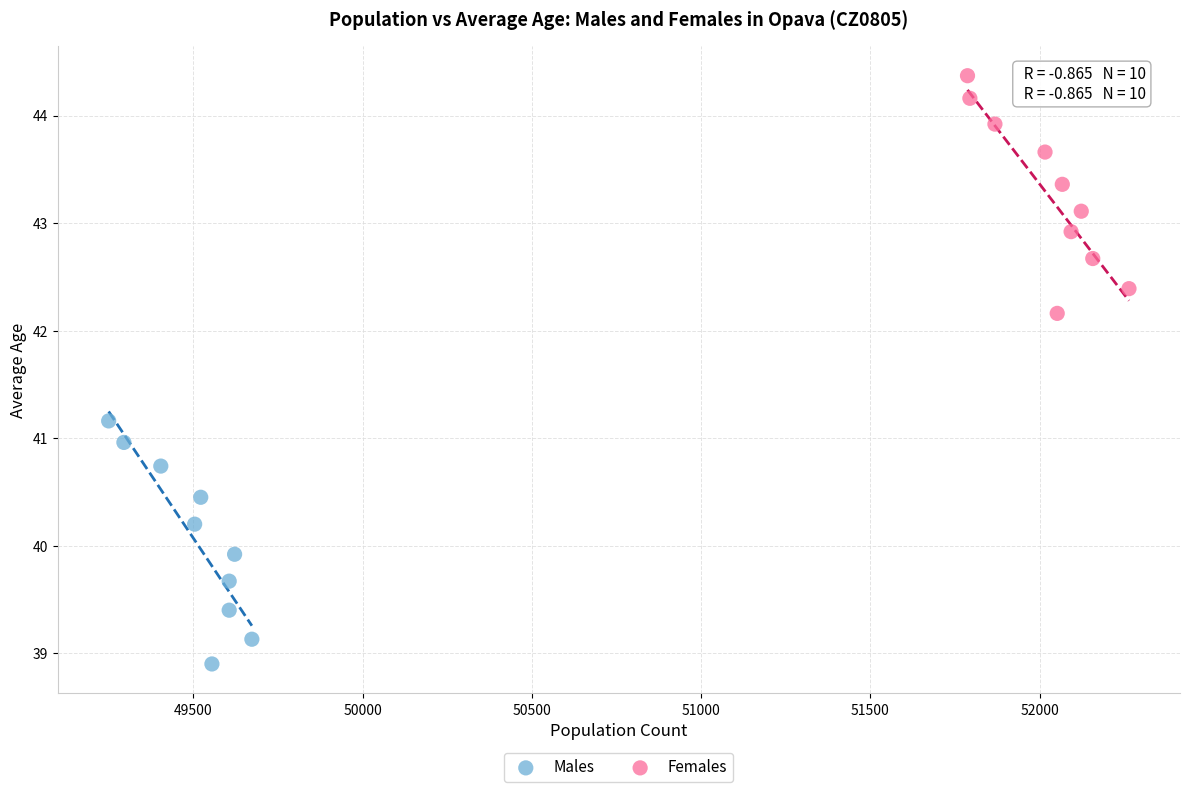

Which series has the largest Y range (max minus min)?

Males